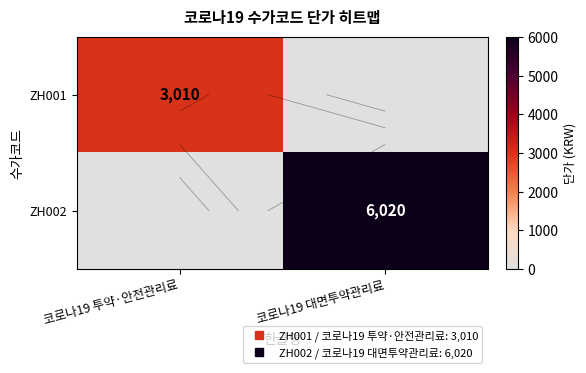

At which category is the sum across all series the highest?

코로나19 대면투약관리료